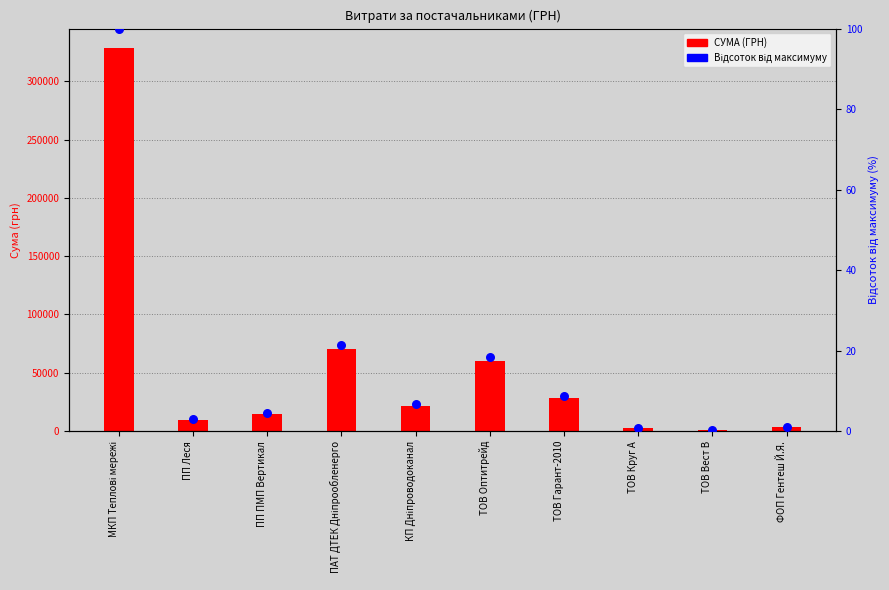

Between МКП Теплові мережі and ПАТ ДТЕК Дніпрообленерго, which is larger?

МКП Теплові мережі